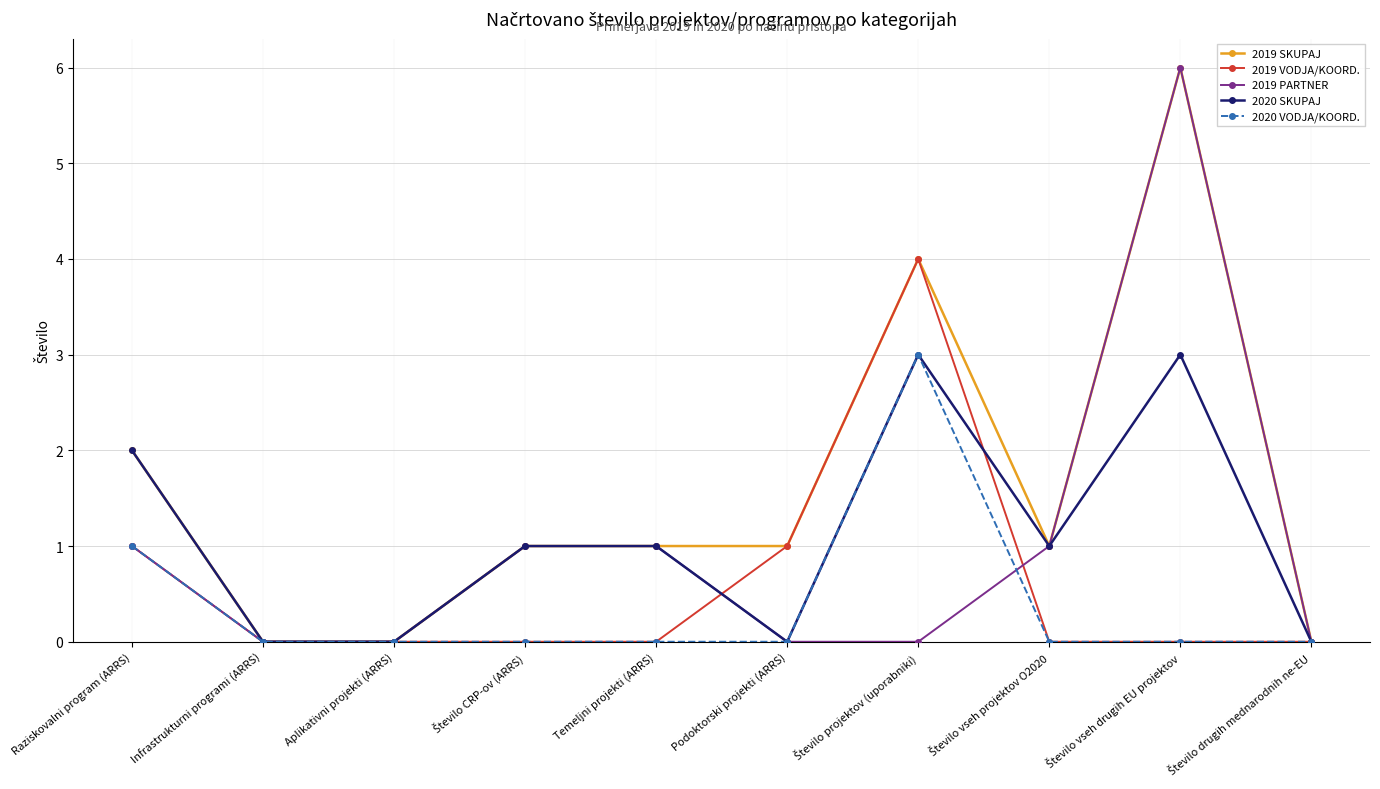

What is the sum of all 2019 VODJA/KOORD. values?

6